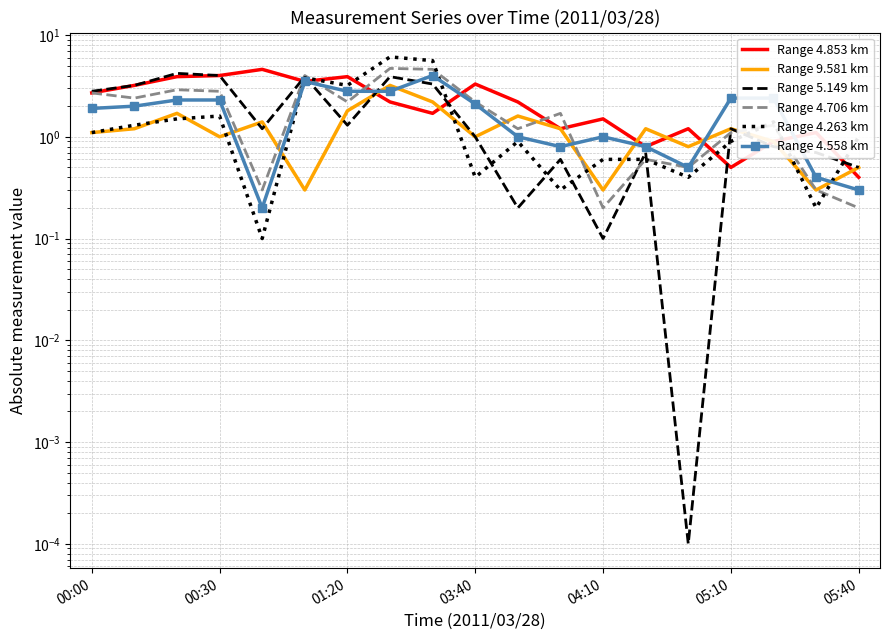

How many interior local valleys does the Range 4.853 km series have?

5